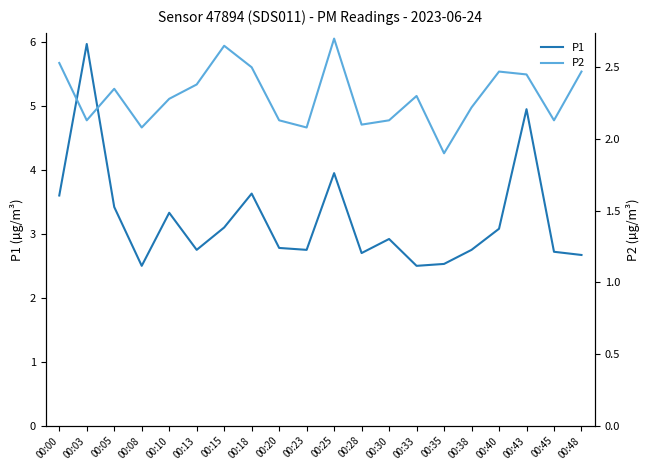

The P2 series shows 1.0 at 00:00. True or false?

False